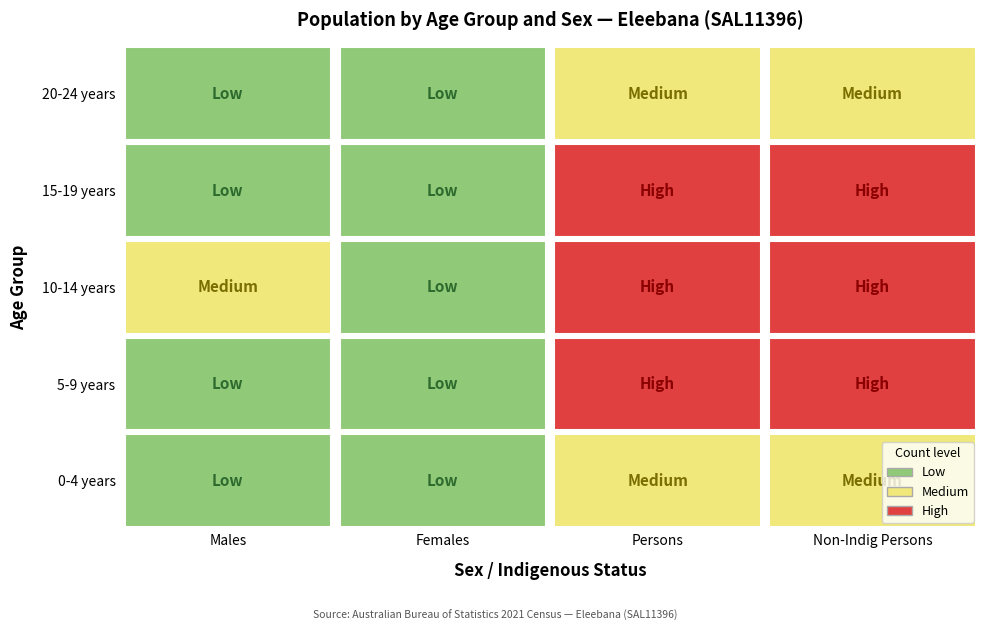

The value of 20-24 years at 3 is 448. True or false?

False